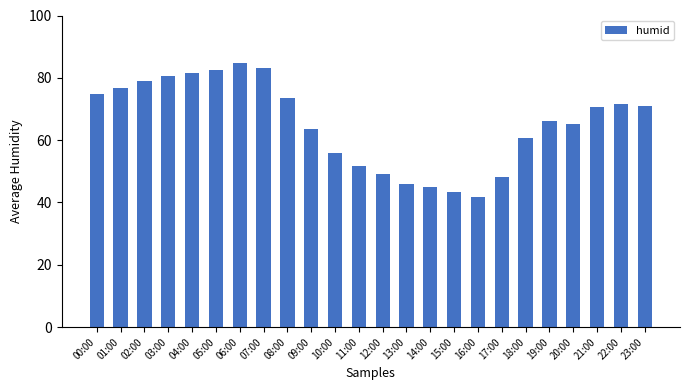

What is the sum of the values at 08:00 and 14:00?

118.7